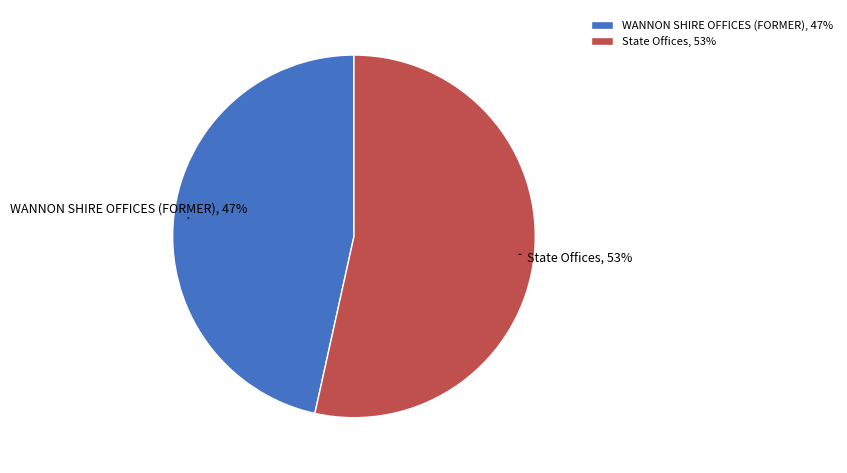

To the nearest percent, what percentage of the pie is WANNON SHIRE OFFICES (FORMER)?

47%